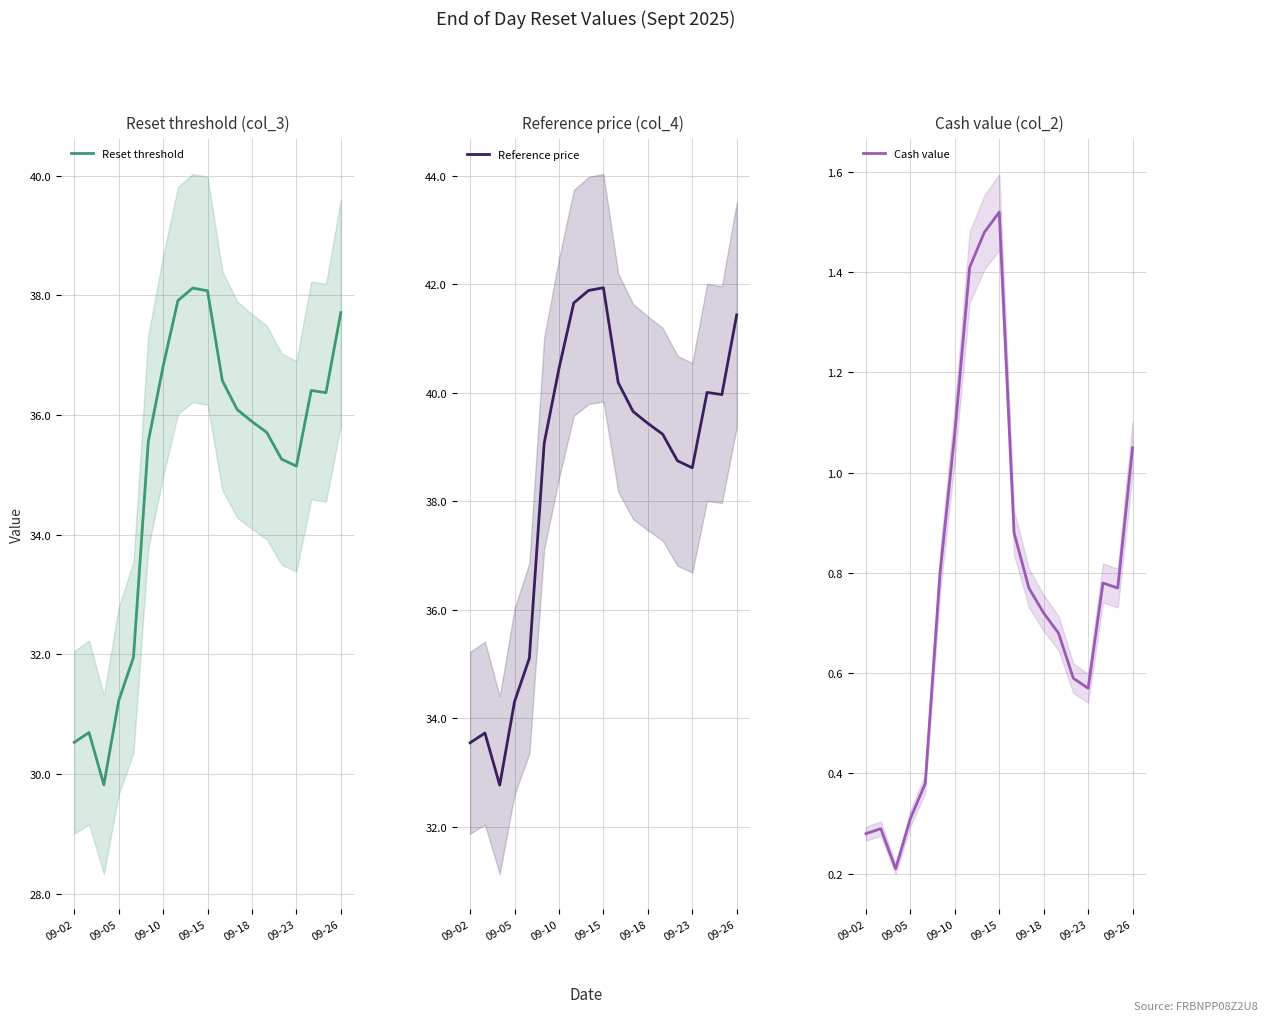

Reading left to right, list all the values displayed in this chart.

Reset threshold: 30.5	30.7	29.8	31.2	31.9	35.6	36.8	37.9	38.1	38.1	36.6	36.1	35.9	35.7	35.3	35.1	36.4	36.4	37.7
Reference price: 33.5	33.7	32.8	34.3	35.1	39.1	40.5	41.7	41.9	41.9	40.2	39.7	39.4	39.2	38.8	38.6	40.0	40.0	41.4
Cash value: 0.3	0.3	0.2	0.3	0.4	0.8	1.1	1.4	1.5	1.5	0.9	0.8	0.7	0.7	0.6	0.6	0.8	0.8	1.1